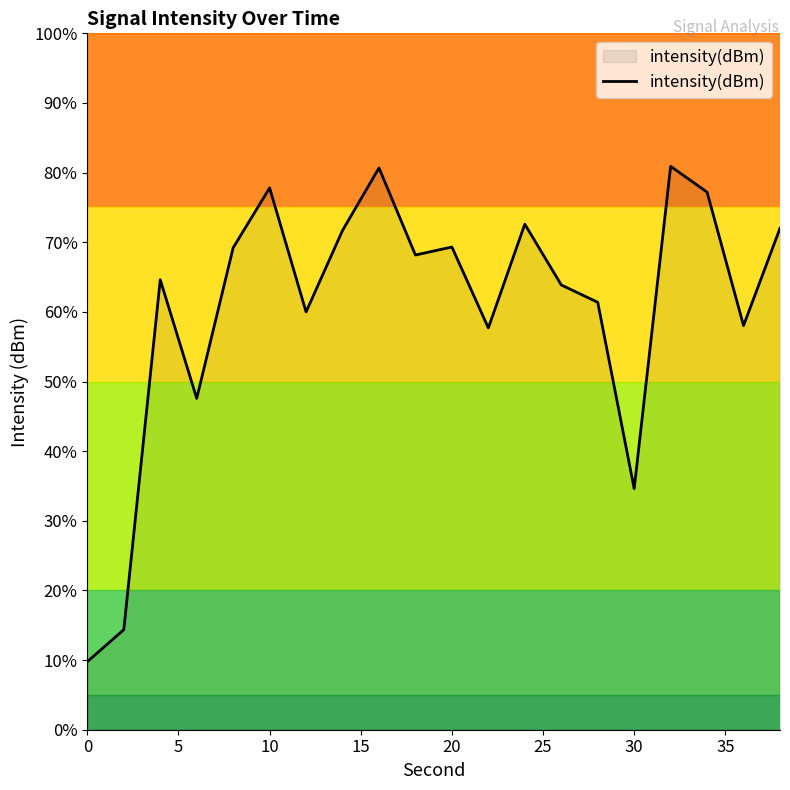

Reading left to right, extract all data points from this chart.

-155.6	-153.5	-130.9	-138.6	-128.9	-125.0	-133.0	-127.7	-123.7	-129.3	-128.8	-134.0	-127.3	-131.3	-132.4	-144.4	-123.6	-125.3	-133.9	-127.6